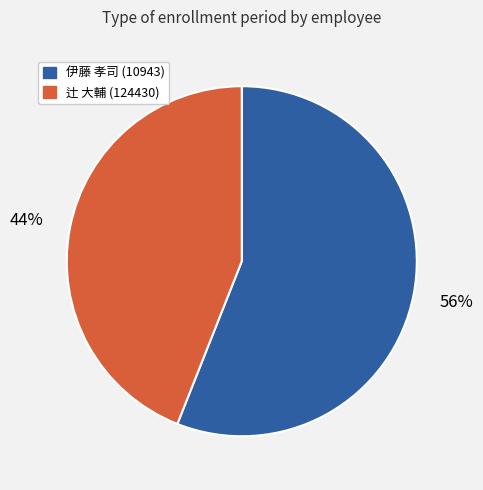

Is there any slice that represents more than half of the pie?

Yes